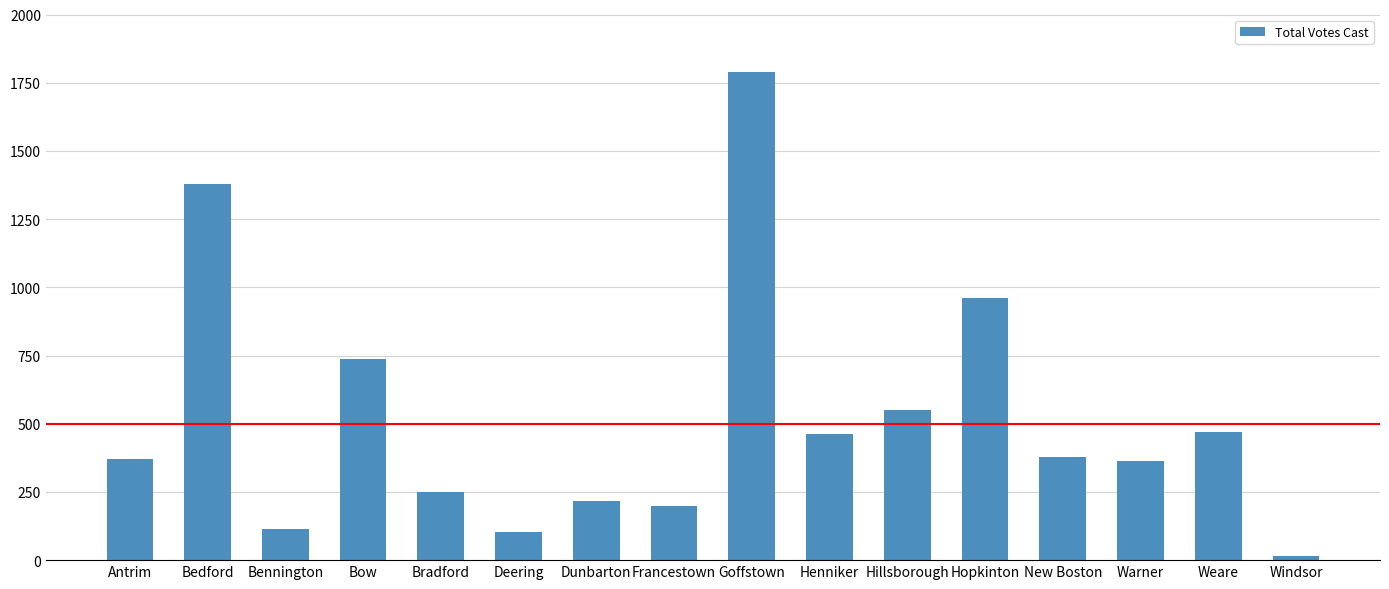

What position from the right is Antrim?

16